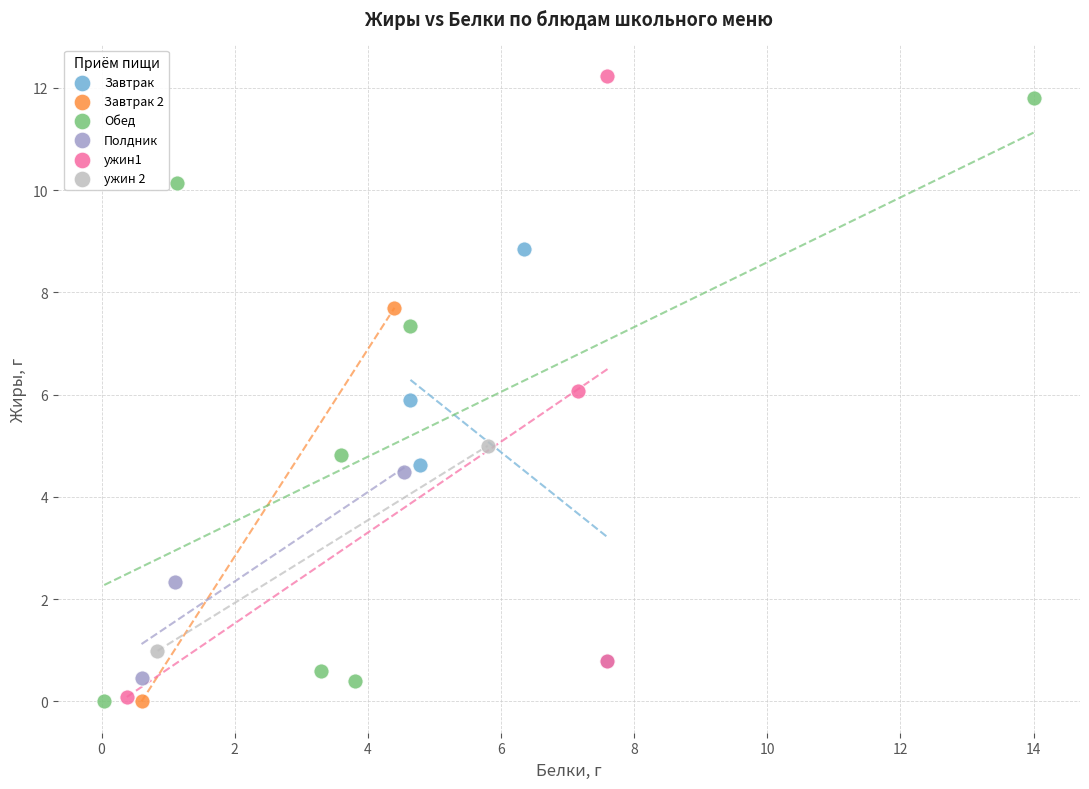

What are all the series names shown in the legend?

Завтрак, Завтрак 2, Обед, Полдник, ужин1, ужин 2